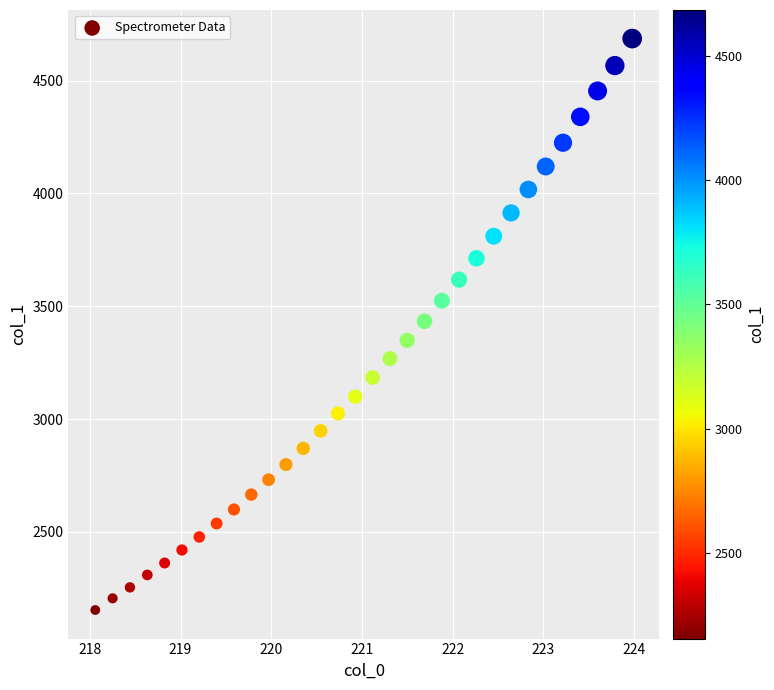

What is the range of X values (max minus min)?

5.9